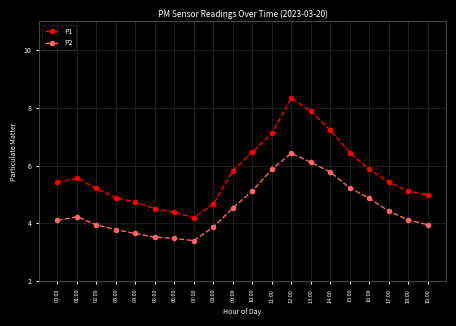

What is the difference between the second highest and minimum values in the P2 series?

2.7